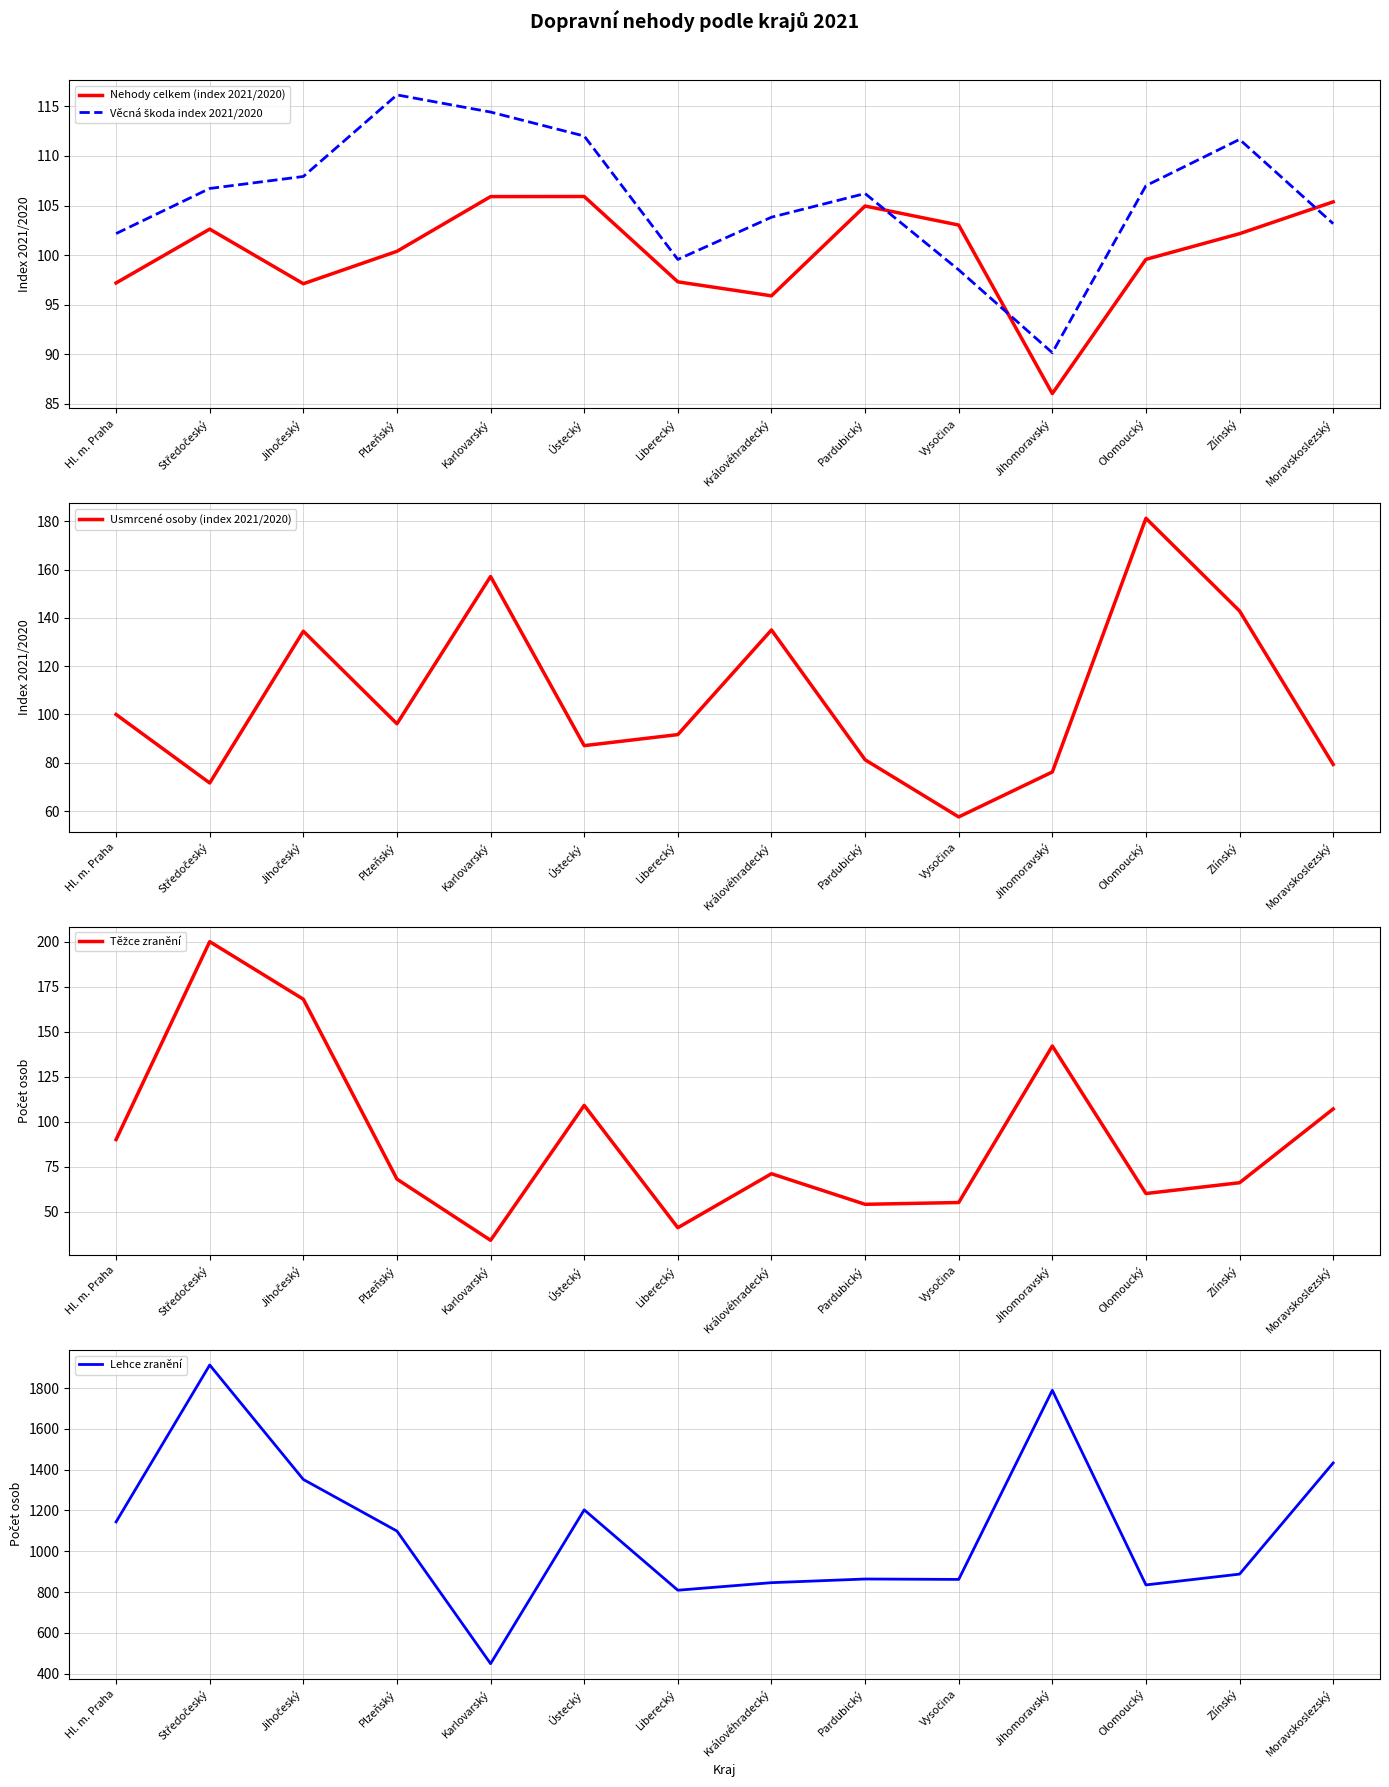

What is the minimum value shown in the chart?

34.0